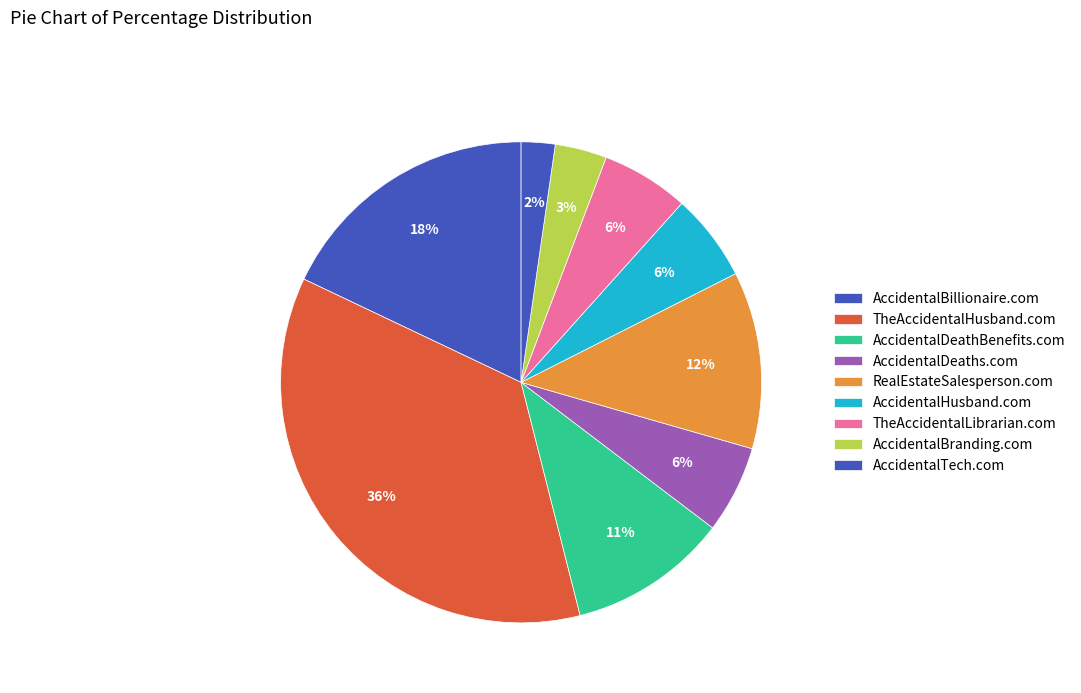

Count the number of slices in the pie.

9